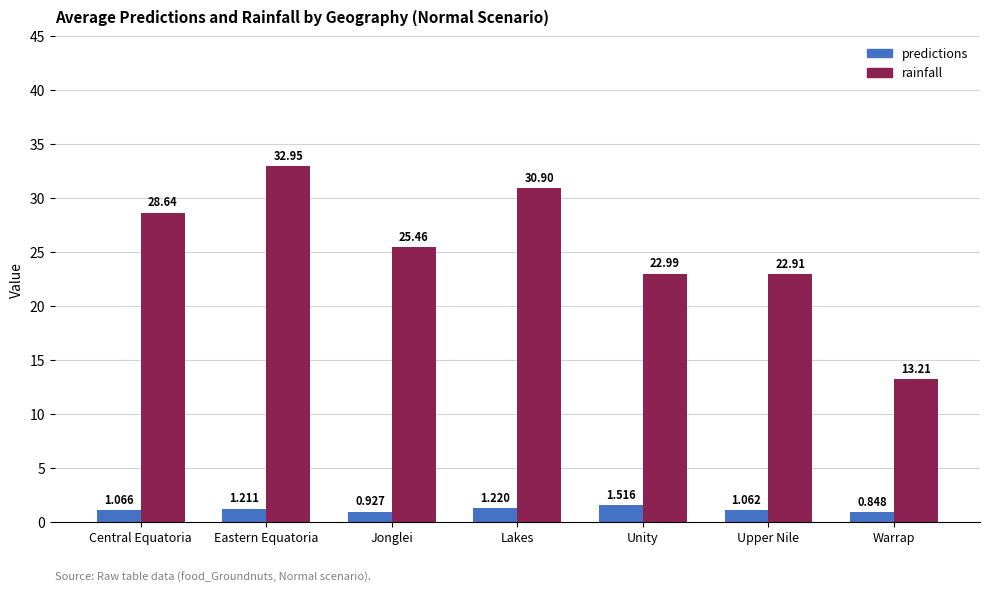

Which series changed the most between Eastern Equatoria and Jonglei?

rainfall